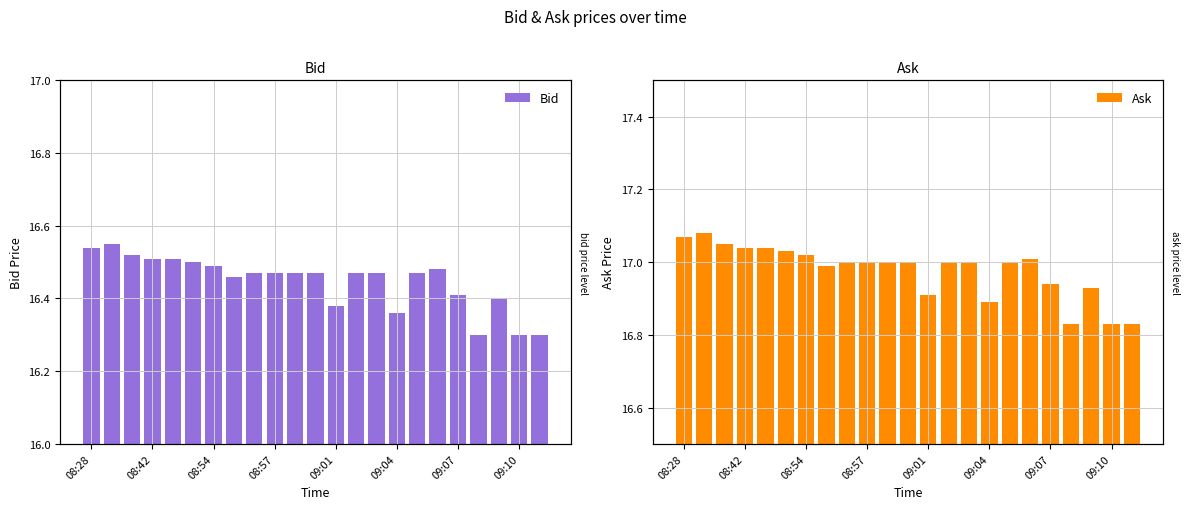

At how many categories does at least one series exceed 16?

23